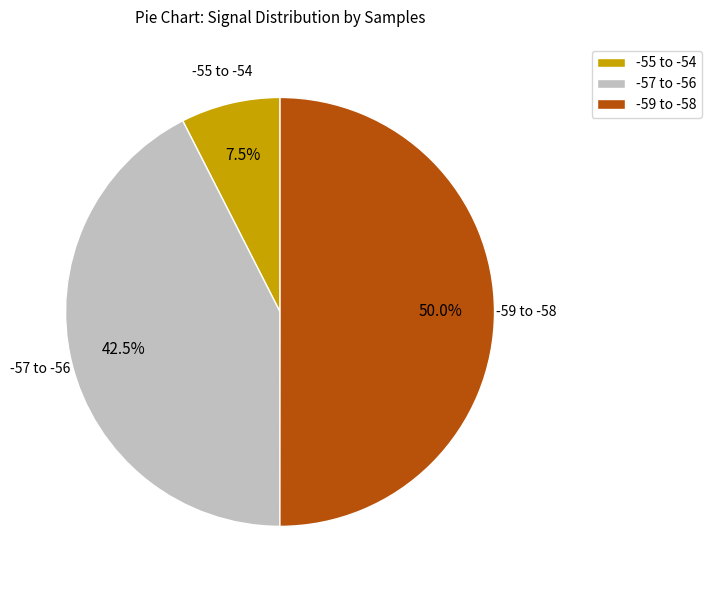

Which has a higher value, -59 to -58 or -55 to -54?

-59 to -58